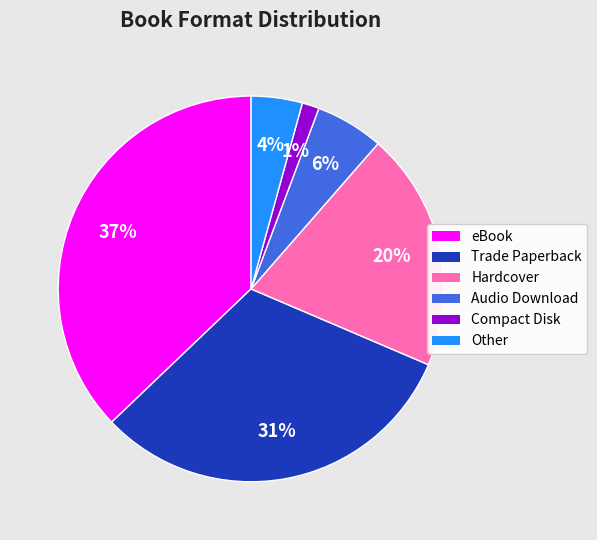

What is the smallest slice in the pie chart?

Compact Disk